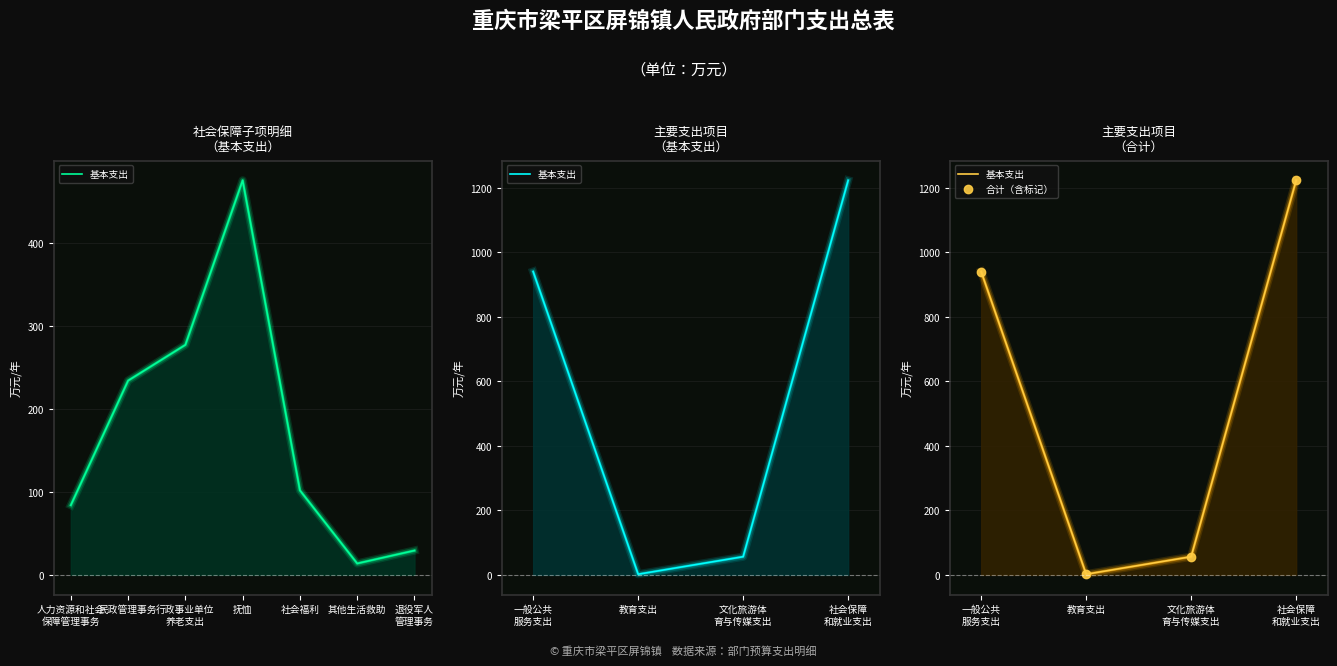

True or false: 合计（含标记） and 基本支出 intersect in this chart.

False